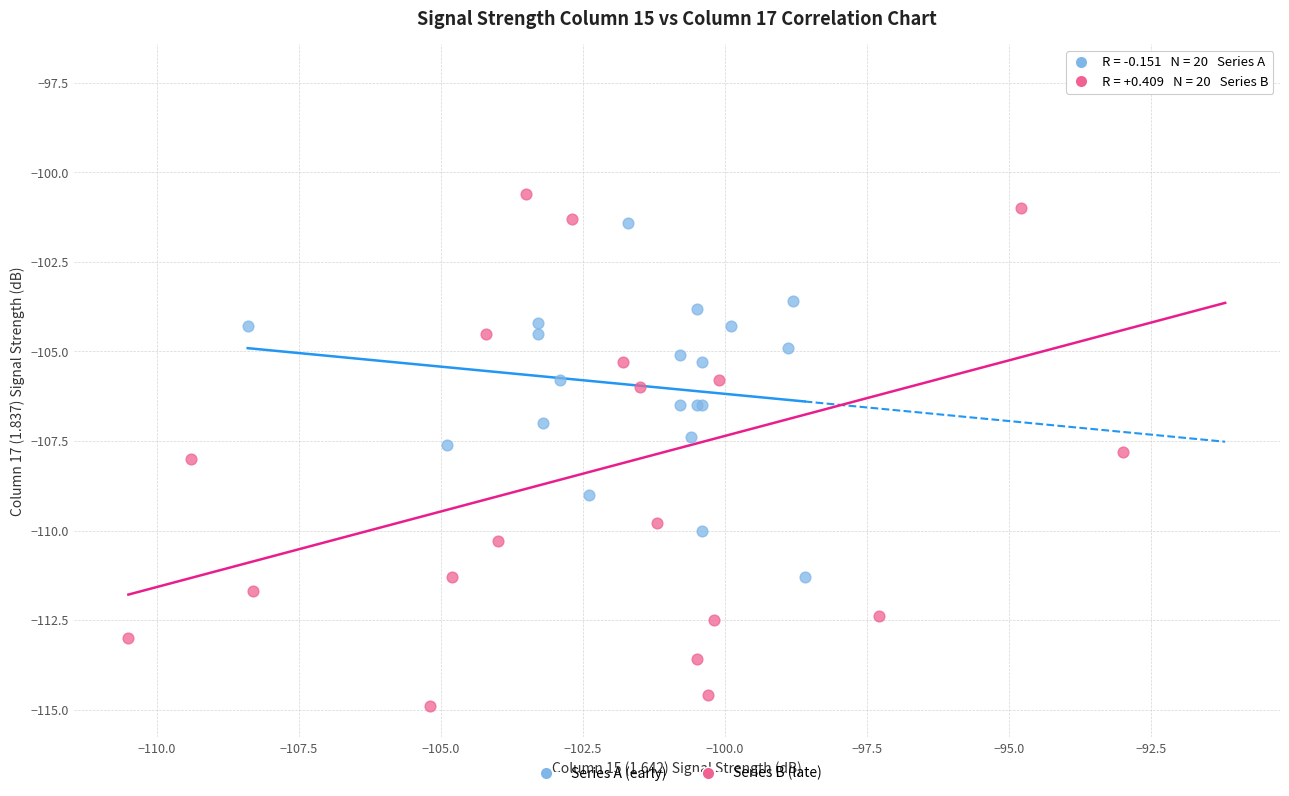

Which series contains the lowest Y value?

Series B (late)